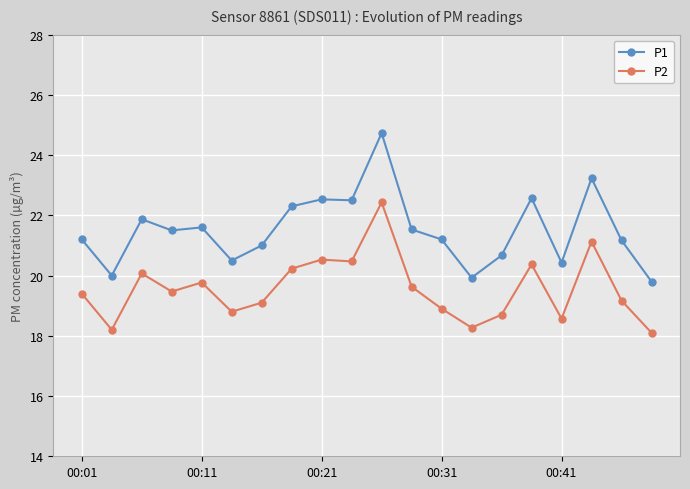

How many categories are shown in the chart?

20